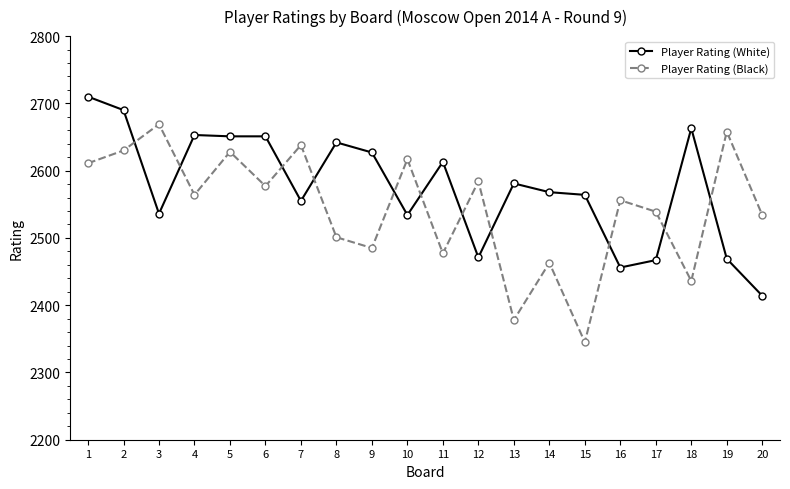

What are all the series names shown in the legend?

Player Rating (White), Player Rating (Black)